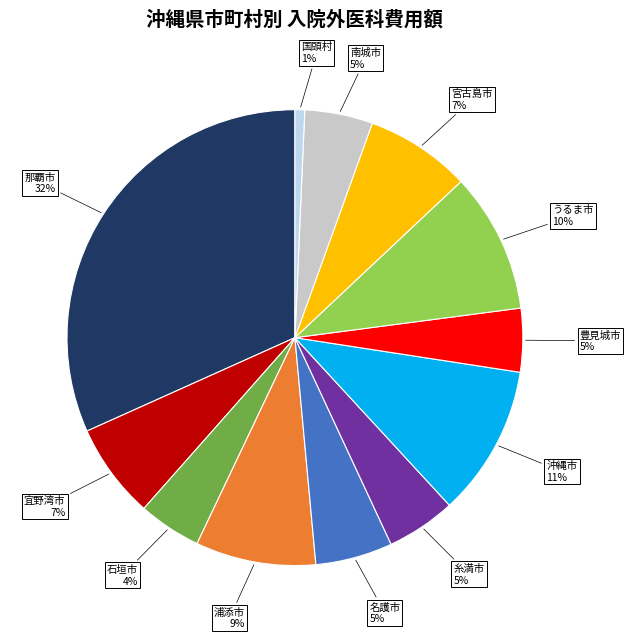

Is there a majority slice in this chart?

No